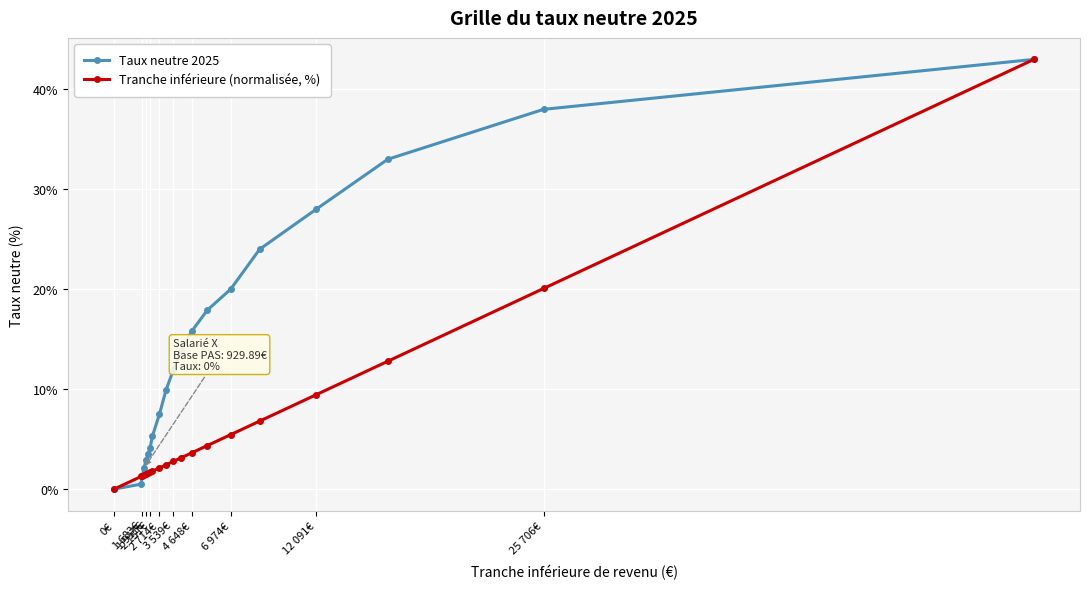

Rank the series by their average value, from highest to lowest.

Taux neutre 2025, Tranche inférieure (normalisée, %)